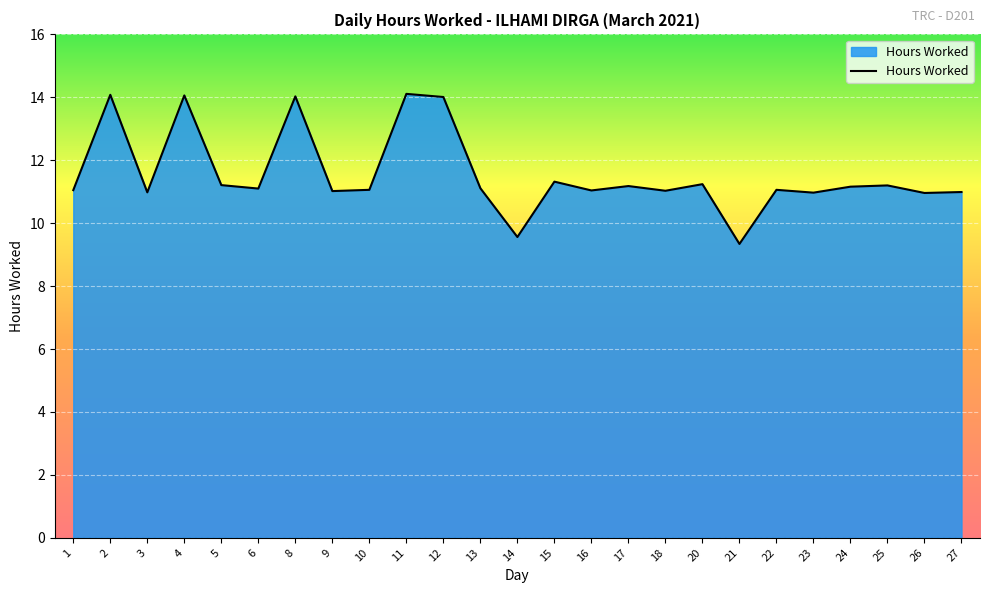

Does the chart display data point markers on the line(s)?

No